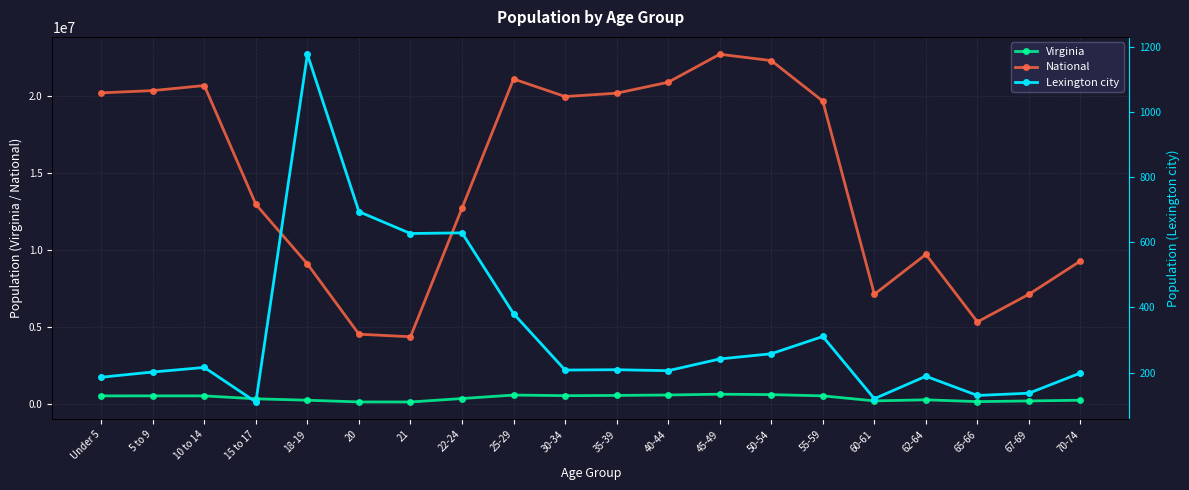

In National, how many points are lower than both neighbors (excluding endpoints)?

4